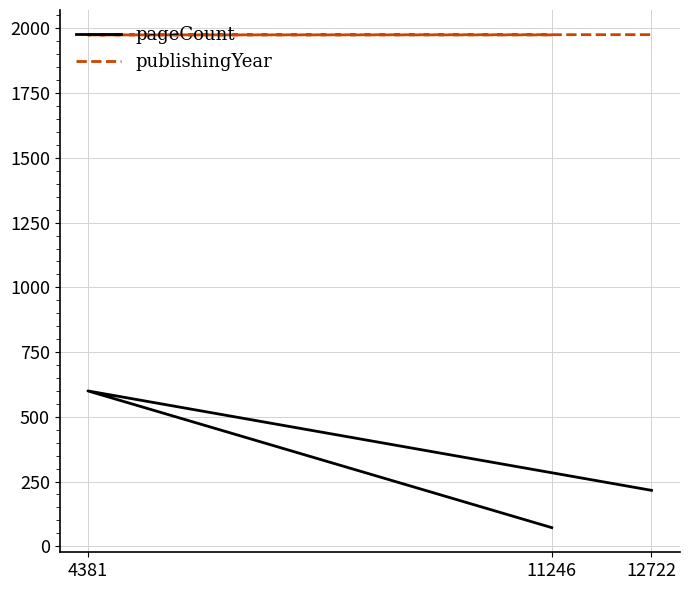

How many data points in publishingYear are above 1975?

1